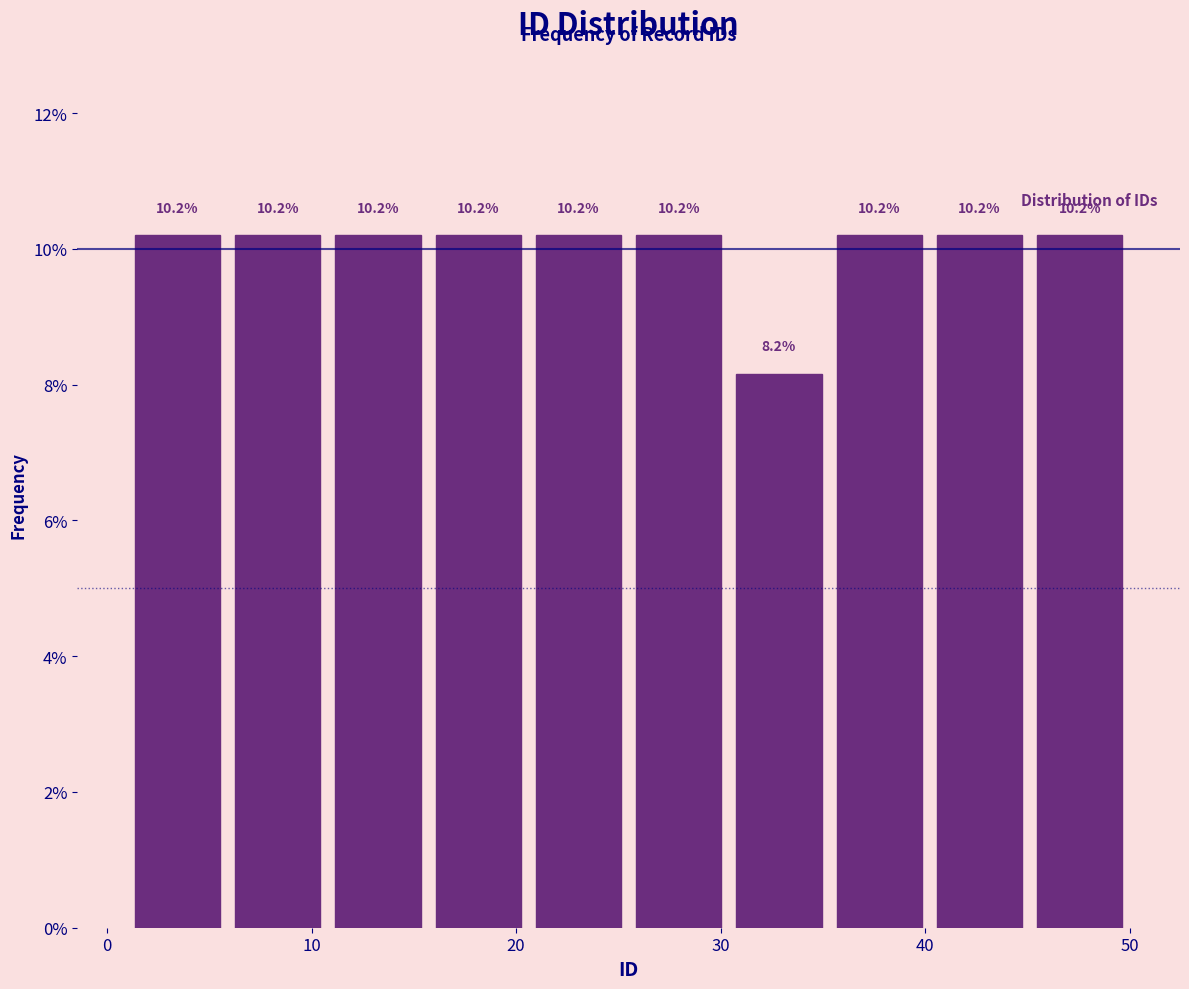

How tall is the bar that spans 30.4 to 35.3 on the x-axis? The bar edges are not printed on the chart, so give them approximately, as read against the axis.

8.2